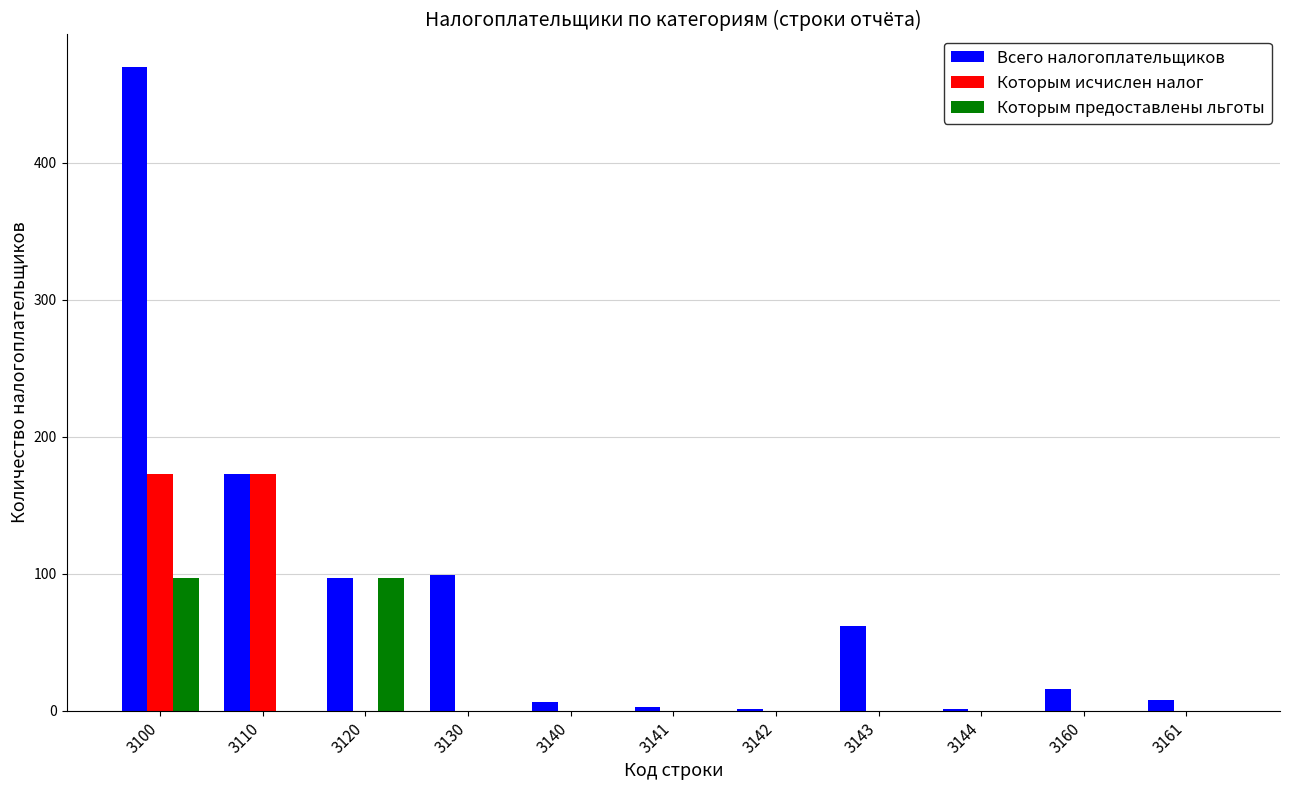

Is the value of Которым исчислен налог at 3143 greater than the value of Всего налогоплательщиков at 3143?

No